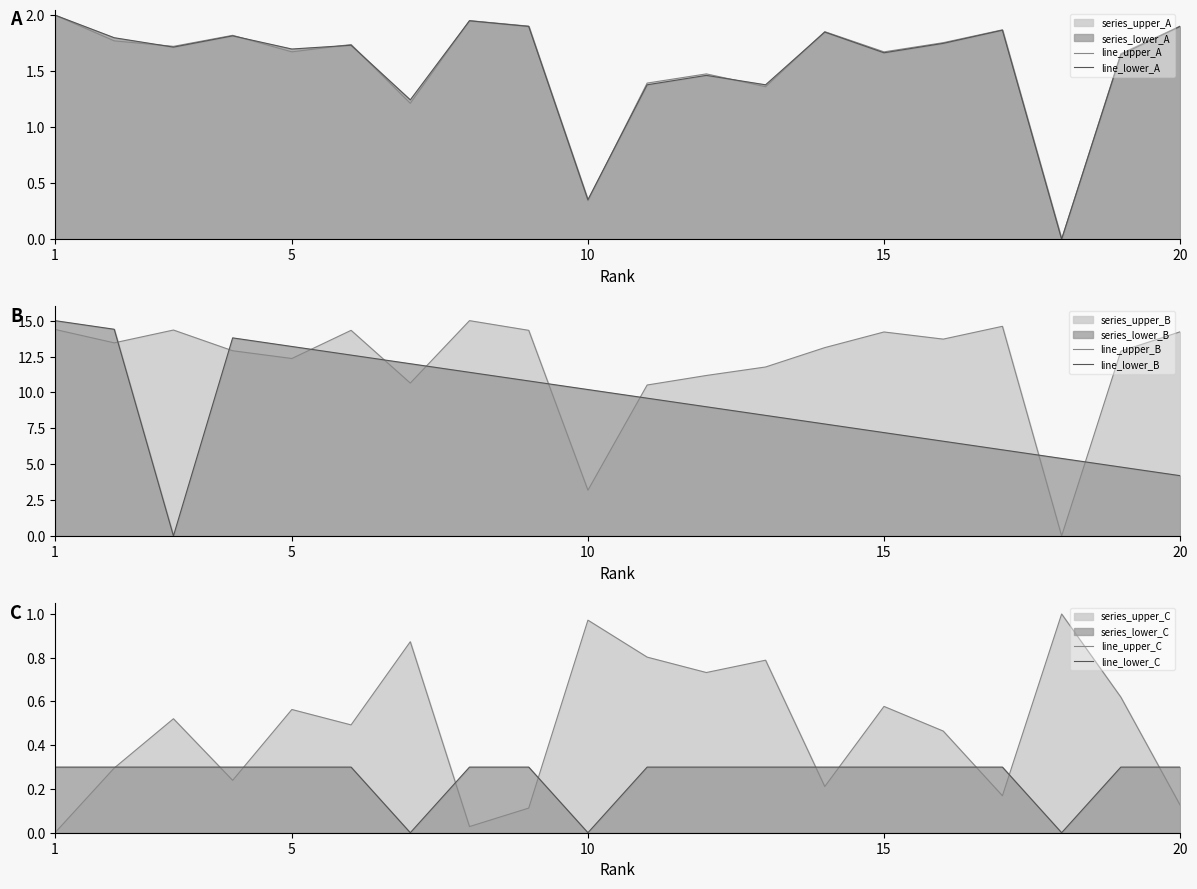

What is the difference between the maximum and minimum values in the line_upper_C series?

1.0